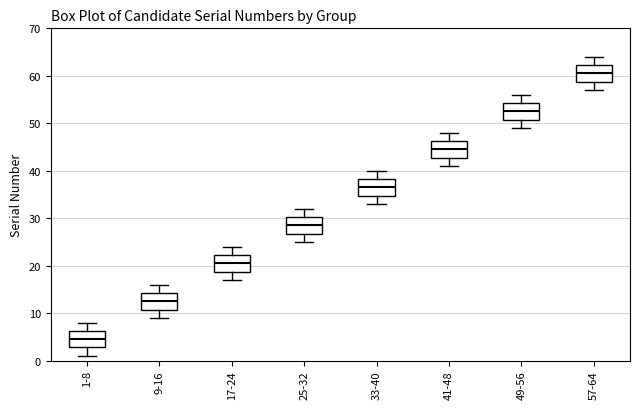

Where does the lower whisker of the box for 57-64 end on the y-axis? The values are not printed on the chart, so give them approximately, as read against the axis.

57